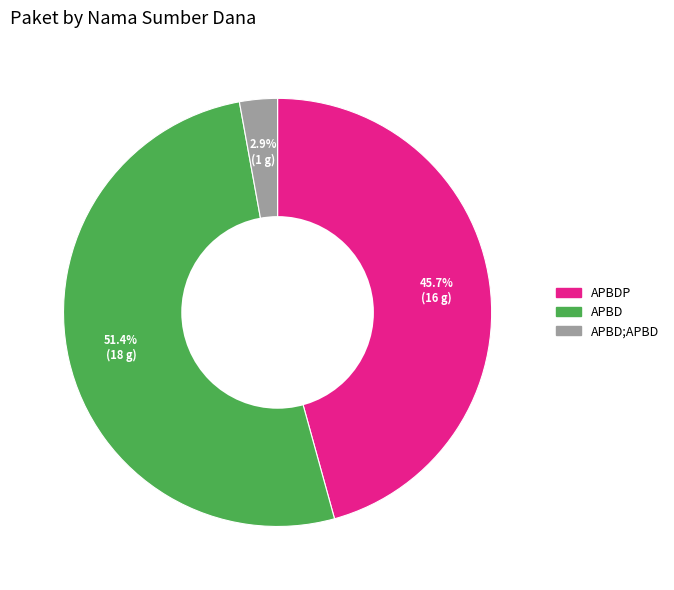

How many slices are in this pie chart?

3